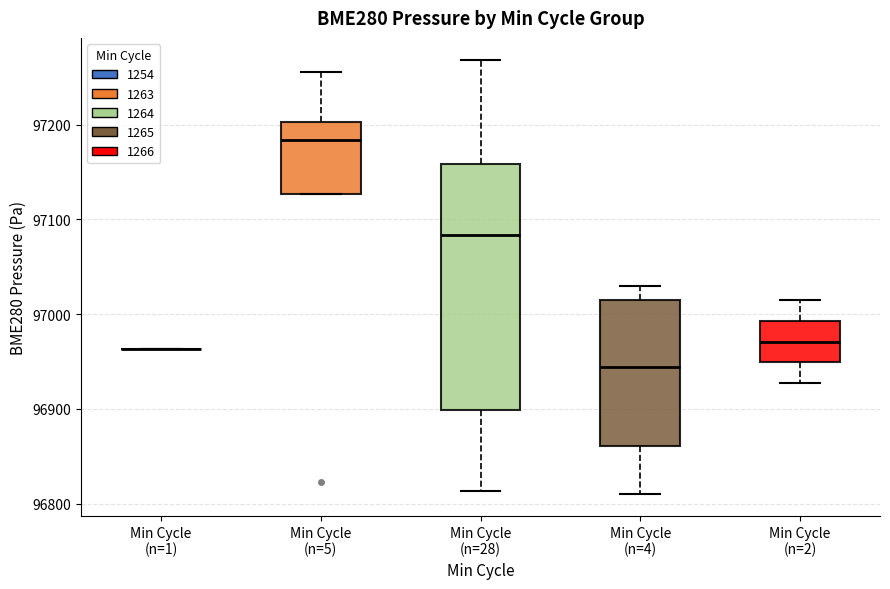

Where is the lower edge of the box for Min Cycle (n=28) on the y-axis? The values are not printed on the chart, so give them approximately, as read against the axis.

96900